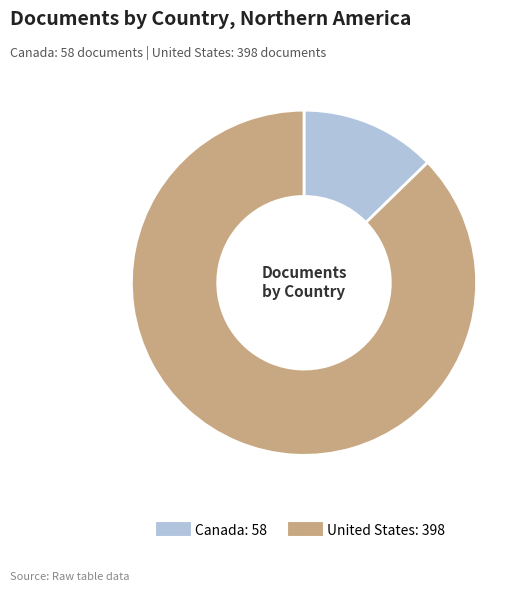

Which category accounts for the majority?

United States